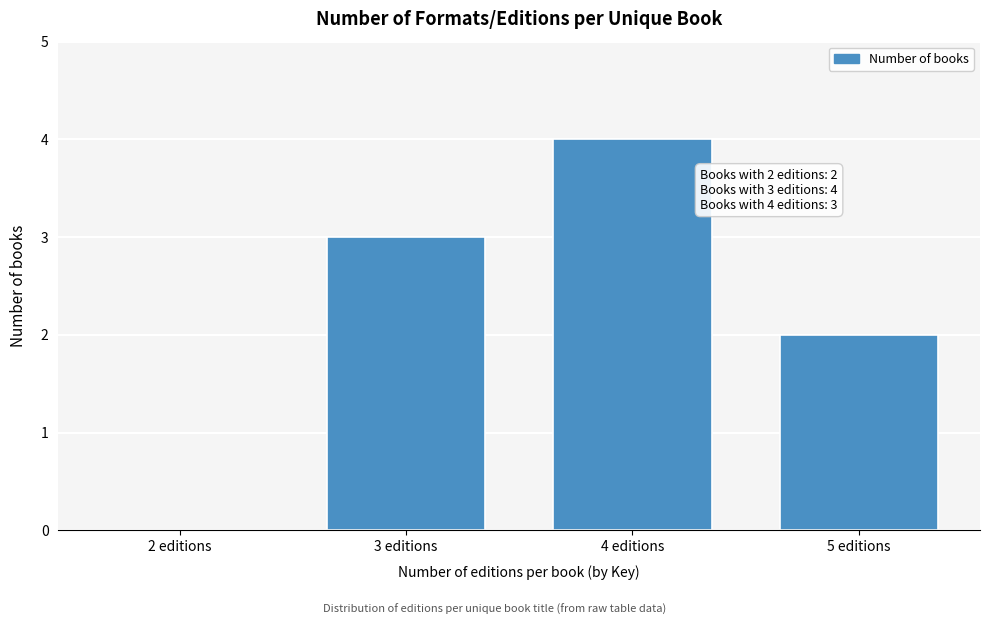

Reading right to left, transcribe all the data shown in this chart.

5 editions=2	4 editions=4	3 editions=3	2 editions=0